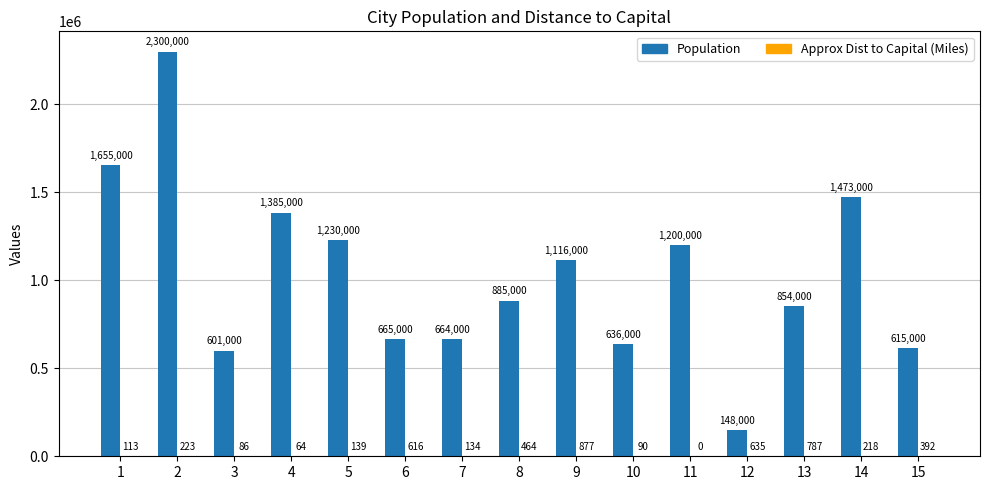

Which series has the widest spread of values?

Population